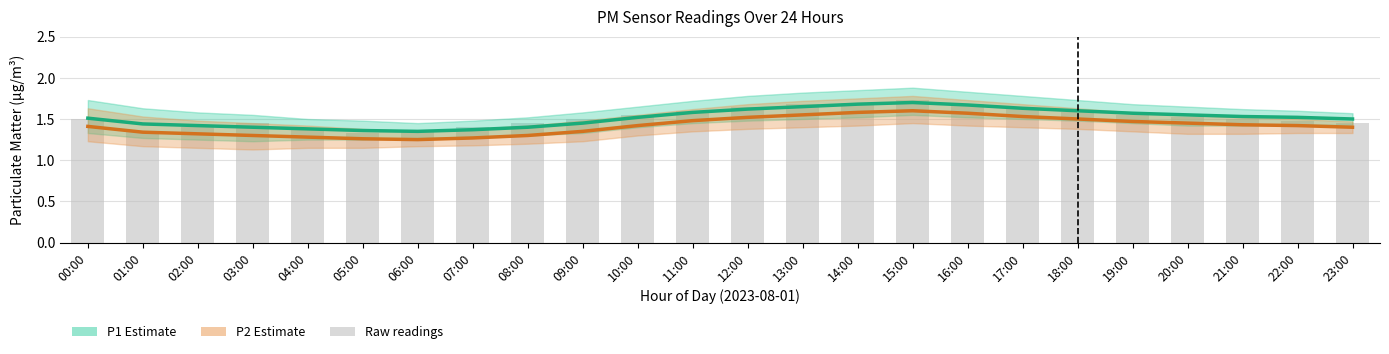

Reading left to right, extract all data points from this chart.

P1 (estimate): 00:00=1.5	01:00=1.4	02:00=1.4	03:00=1.4	04:00=1.4	05:00=1.4	06:00=1.4	07:00=1.4	08:00=1.4	09:00=1.4	10:00=1.5	11:00=1.6	12:00=1.6	13:00=1.6	14:00=1.7	15:00=1.7	16:00=1.7	17:00=1.6	18:00=1.6	19:00=1.6	20:00=1.6	21:00=1.5	22:00=1.5	23:00=1.5
P2 (estimate): 00:00=1.4	01:00=1.3	02:00=1.3	03:00=1.3	04:00=1.3	05:00=1.3	06:00=1.2	07:00=1.3	08:00=1.3	09:00=1.4	10:00=1.4	11:00=1.5	12:00=1.5	13:00=1.6	14:00=1.6	15:00=1.6	16:00=1.6	17:00=1.5	18:00=1.5	19:00=1.5	20:00=1.4	21:00=1.4	22:00=1.4	23:00=1.4
Raw P1 readings: 00:00=1.5	01:00=1.4	02:00=1.4	03:00=1.4	04:00=1.4	05:00=1.3	06:00=1.4	07:00=1.4	08:00=1.4	09:00=1.5	10:00=1.6	11:00=1.6	12:00=1.6	13:00=1.7	14:00=1.7	15:00=1.7	16:00=1.7	17:00=1.6	18:00=1.6	19:00=1.6	20:00=1.5	21:00=1.5	22:00=1.5	23:00=1.4